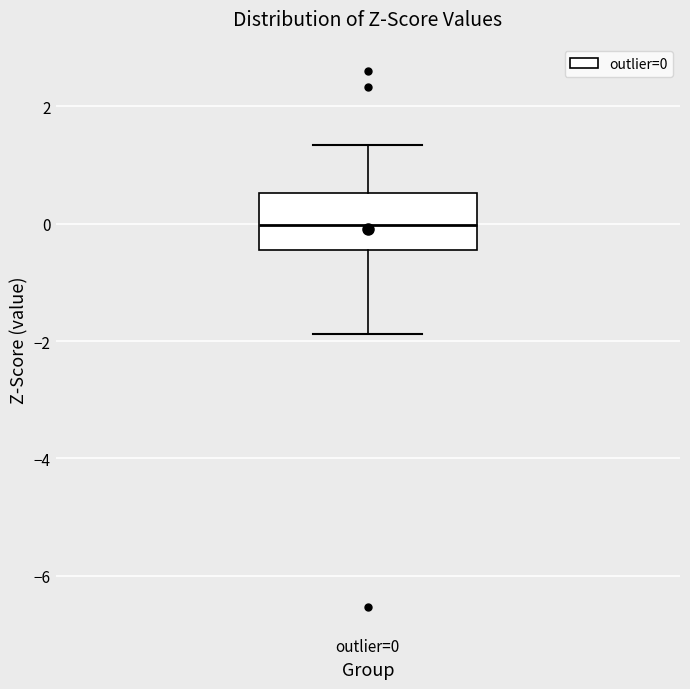

Transcribe this box plot: give where the median line is, the range the box spans, and where the two whiskers end, as read against the y-axis. The values are not printed on the chart, so give them approximately, as read against the axis.

median 0.0, box -0.4 to 0.6, whiskers -1.8 to 1.4